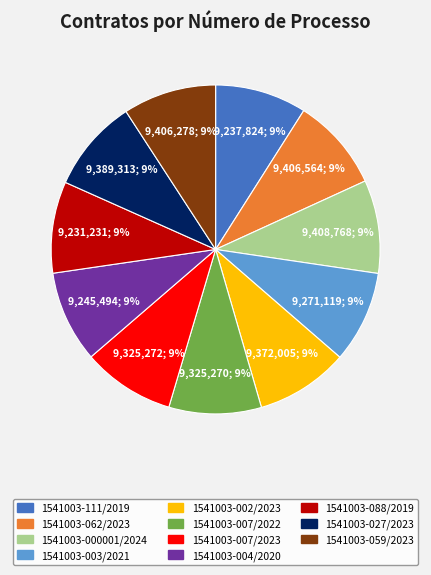

Is there a majority slice in this chart?

No